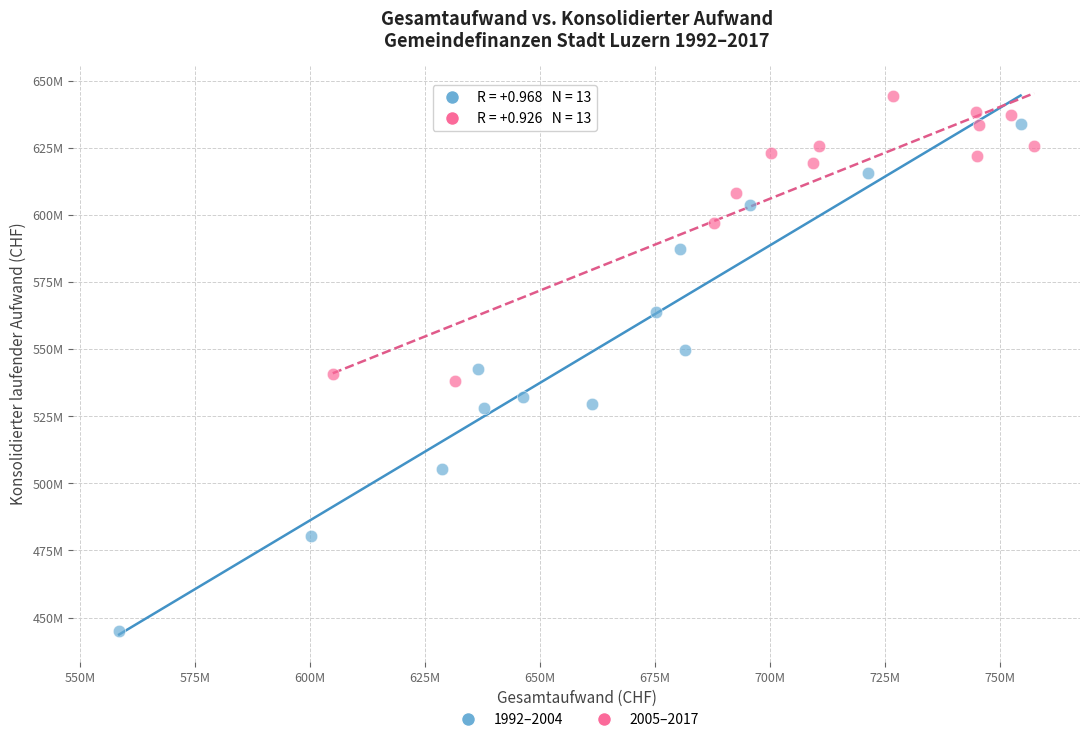

What are all the series names shown in the legend?

1992–2004, 2005–2017